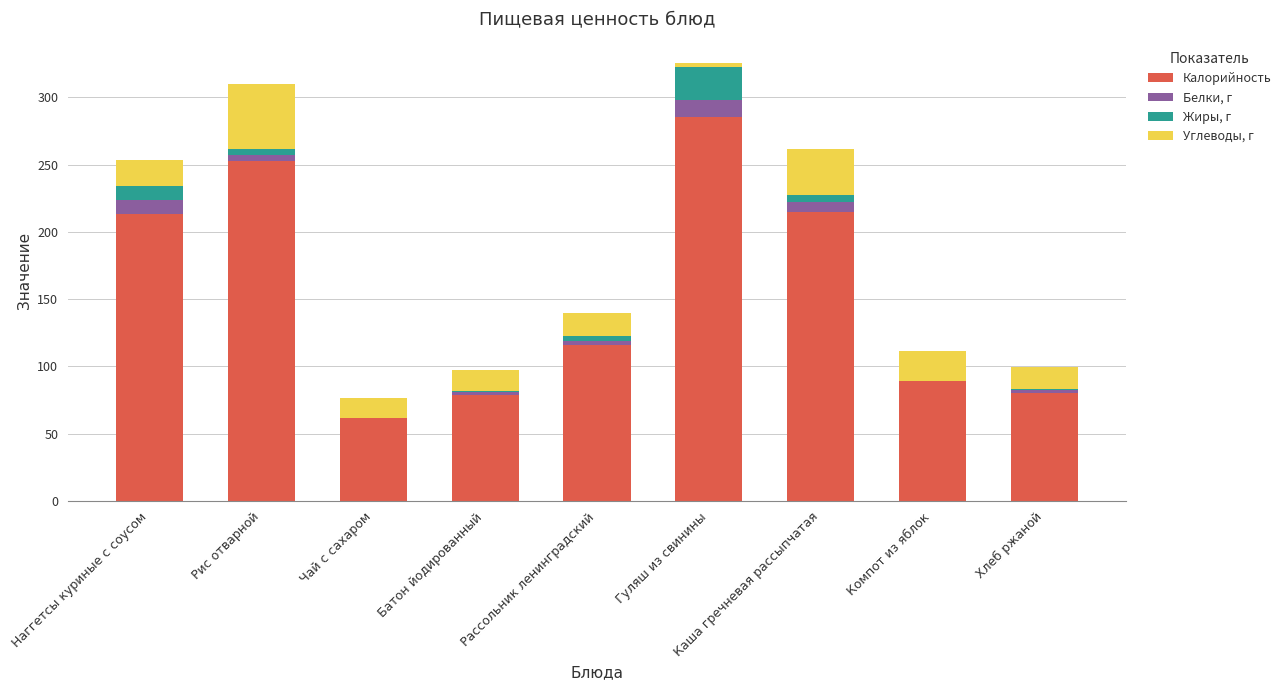

Are the bars horizontal?

No